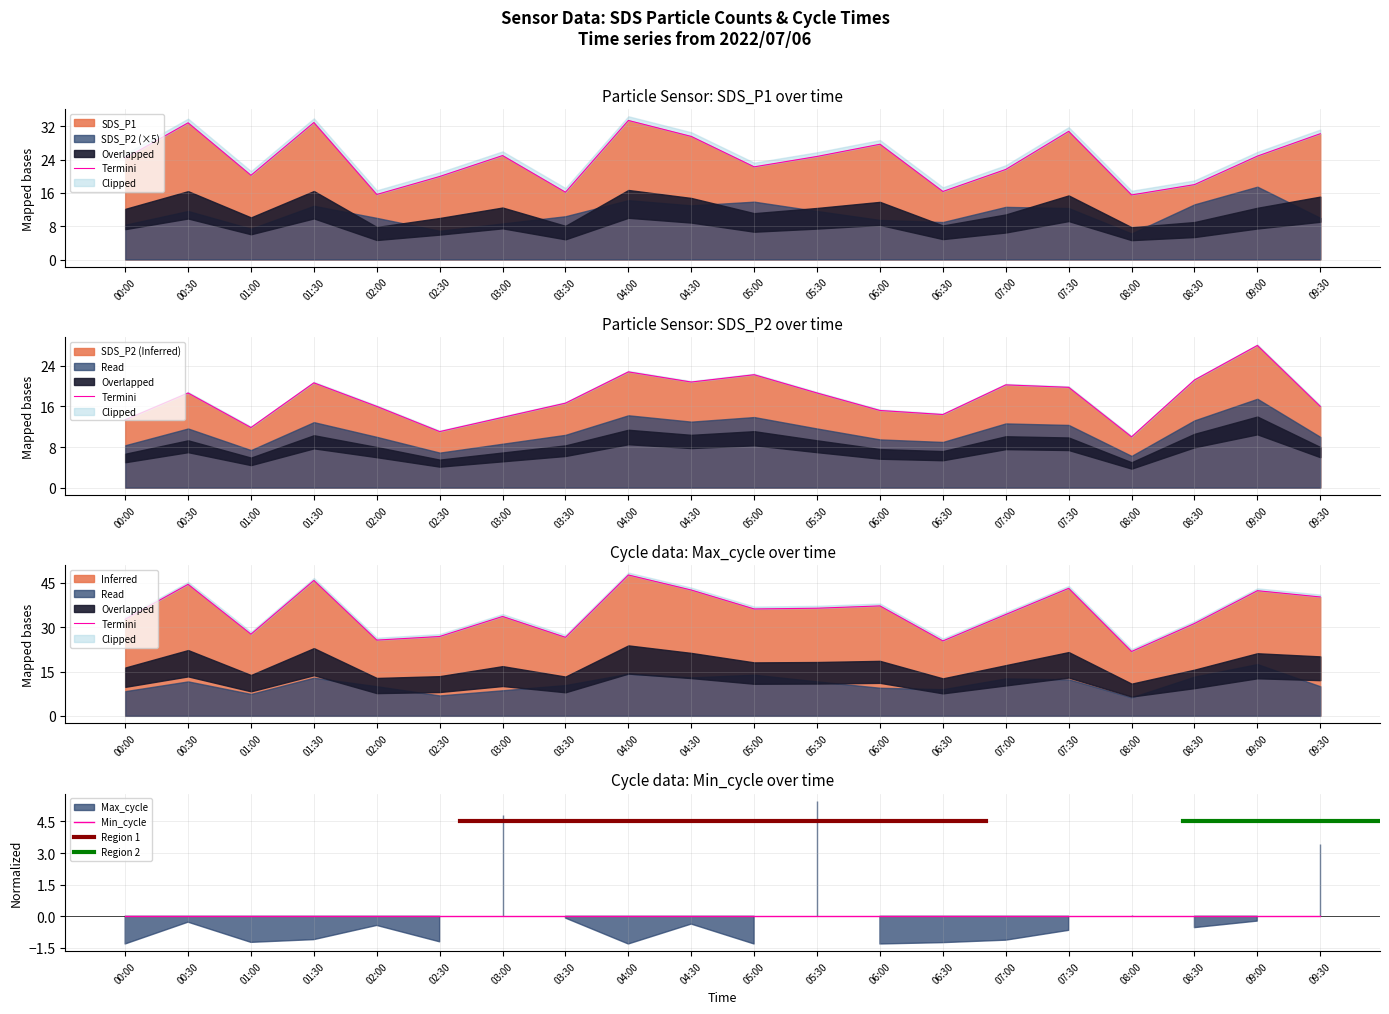

Between 06:30 and 09:30, which series saw the biggest shift?

SDS_P1